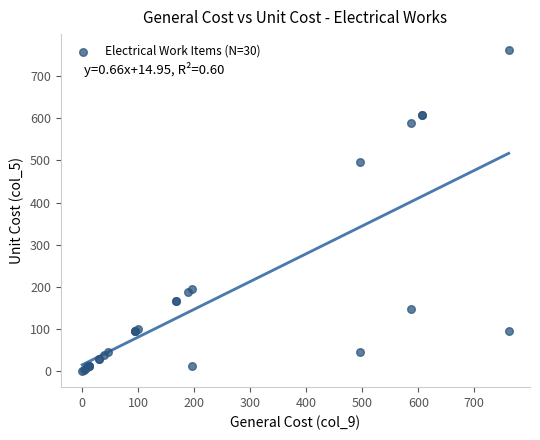

What Y value in the scatter plot is closest to 380?

496.7